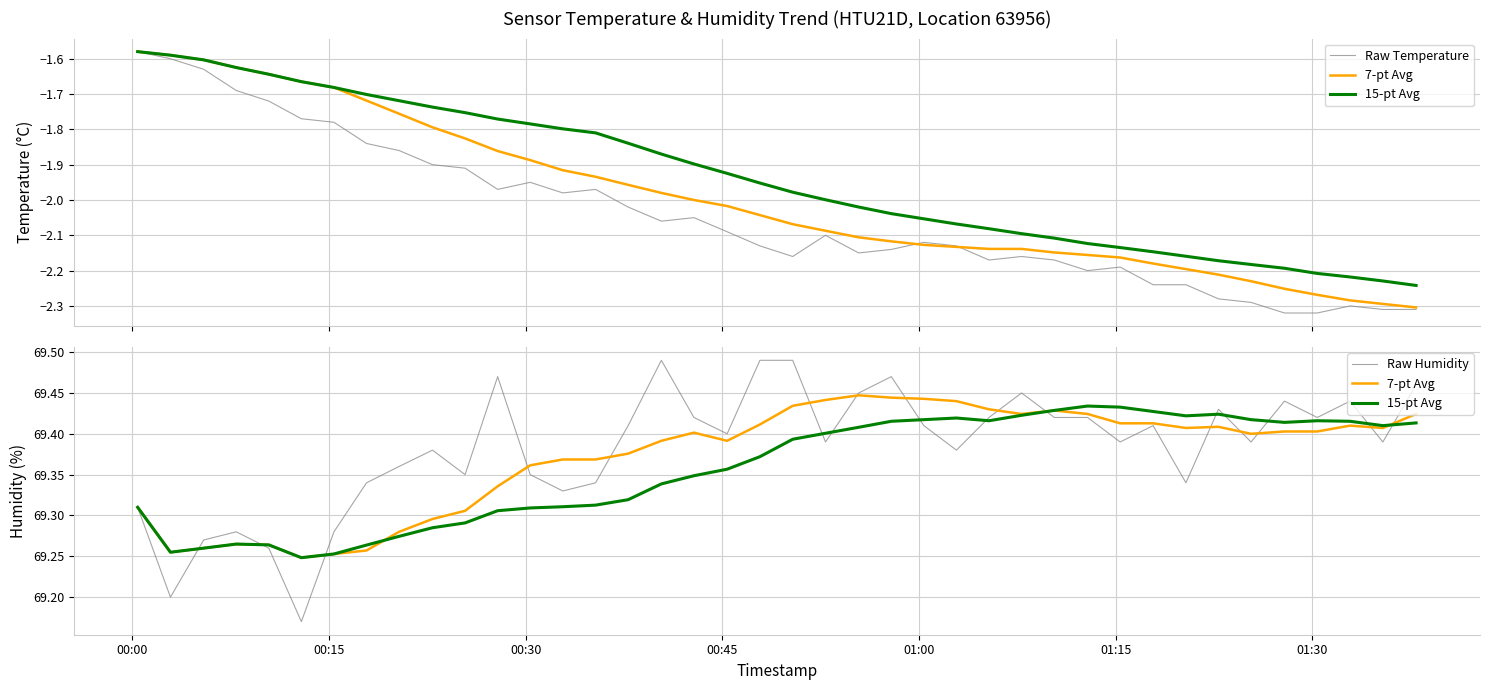

Does the chart display data point markers on the line(s)?

No